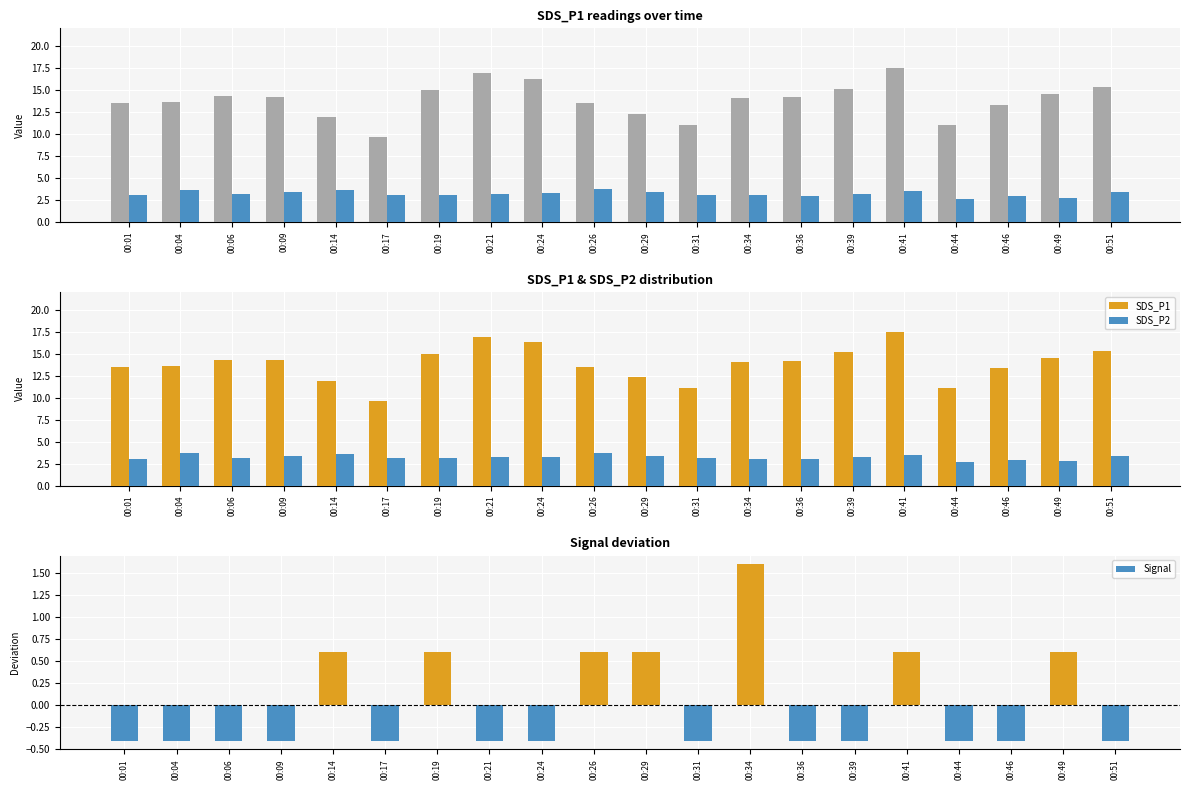

The value of SDS_P2 at 00:46 is 1.1. True or false?

False